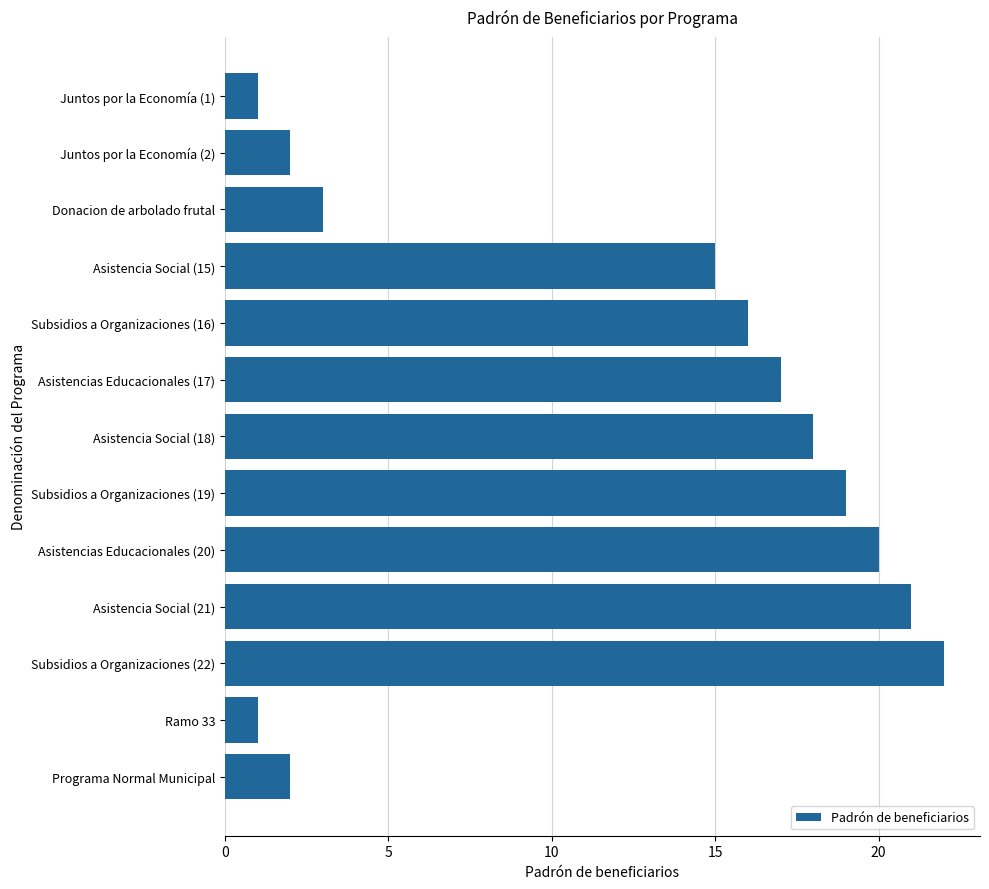

At which label is the value closest to 11?

Asistencia Social (15)